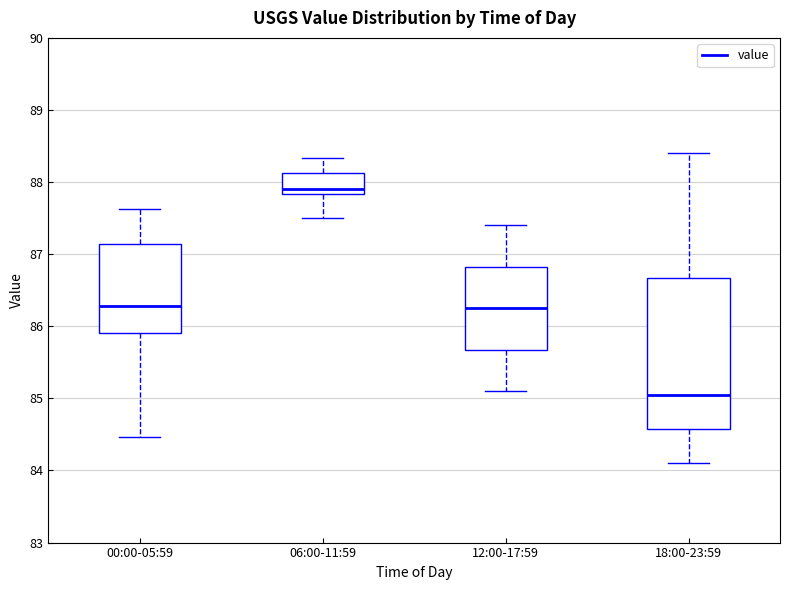

Which box's median line is the highest?

06:00-11:59